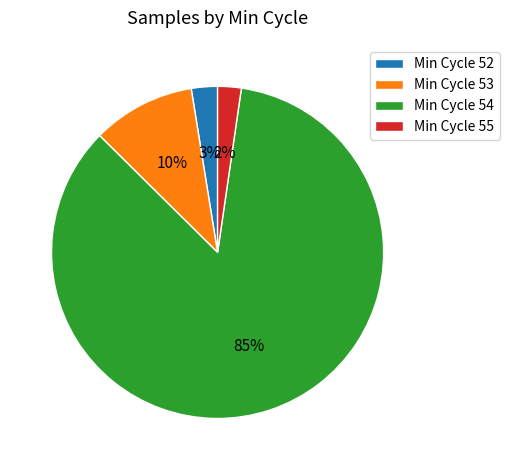

Count the number of slices in the pie.

4